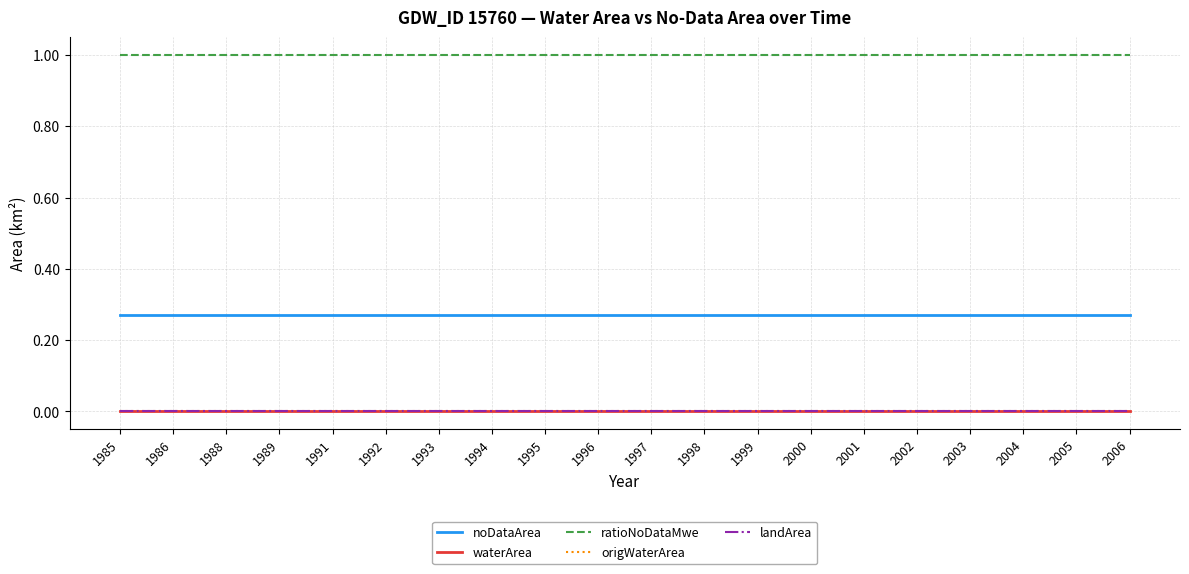

At 1991, list the series in order from smallest to largest.

waterArea, origWaterArea, landArea, noDataArea, ratioNoDataMwe